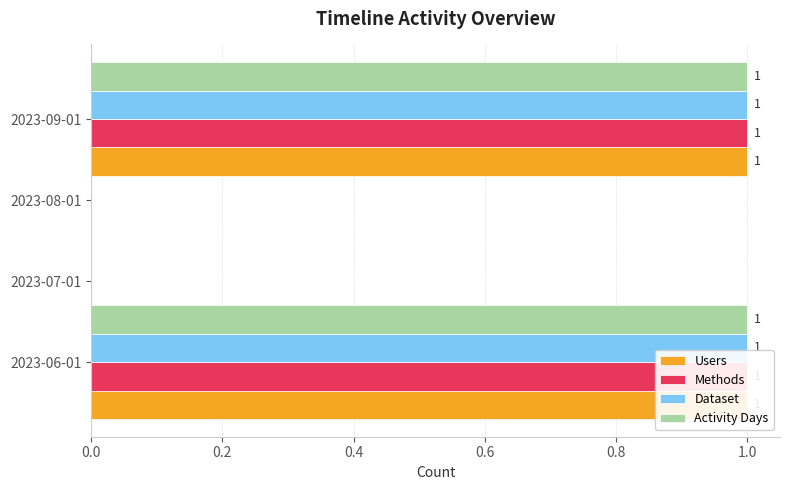

Which series has the largest total across all categories?

Users